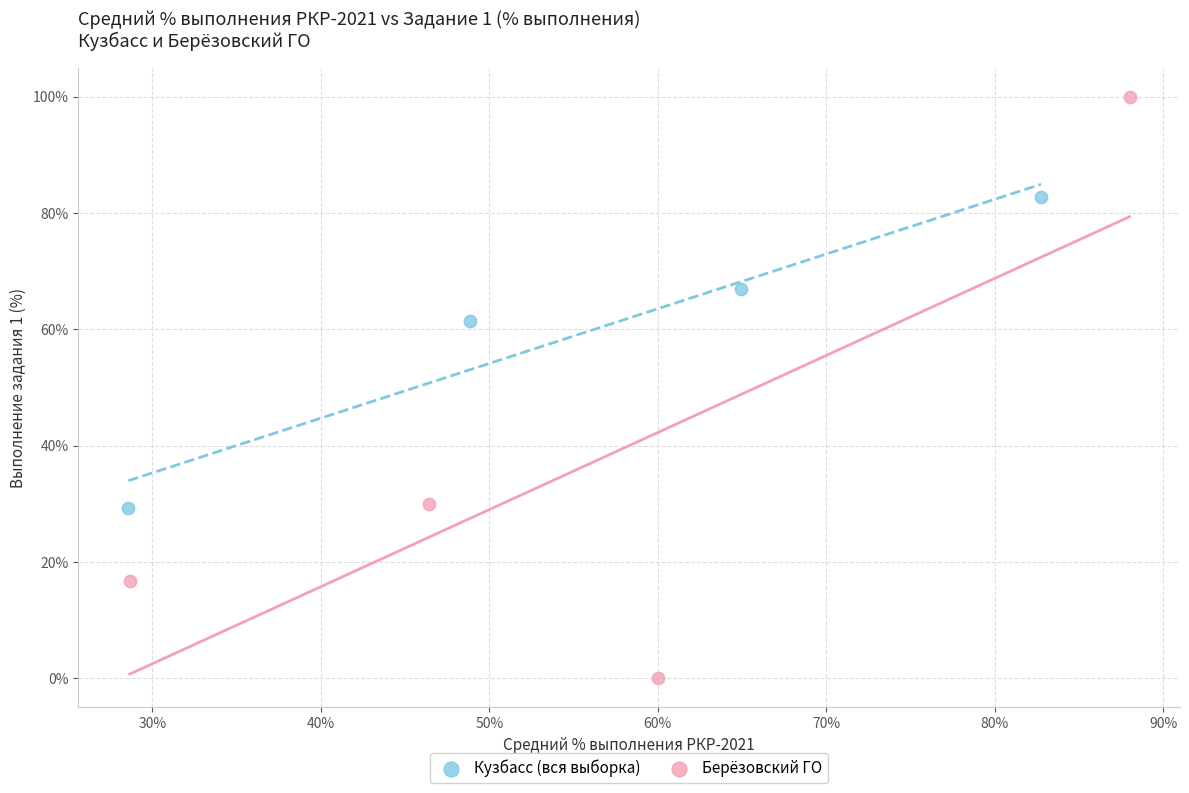

Which series contains the lowest Y value?

Берёзовский ГО